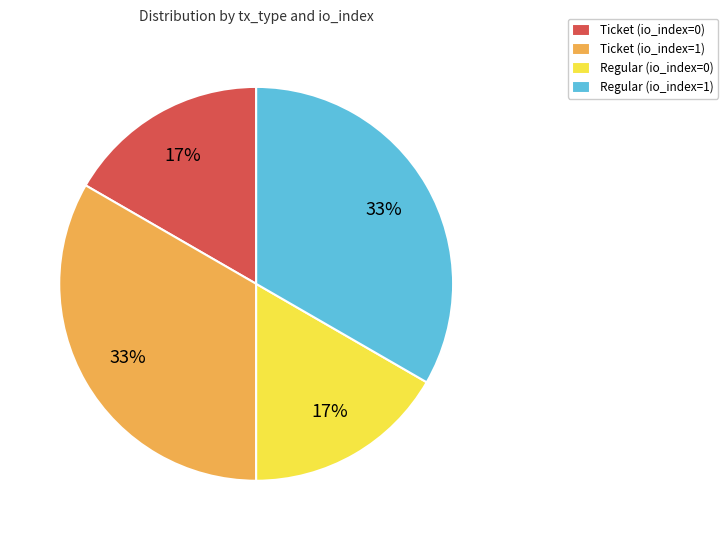

To the nearest percent, what portion does Ticket (io_index=1) represent?

33%